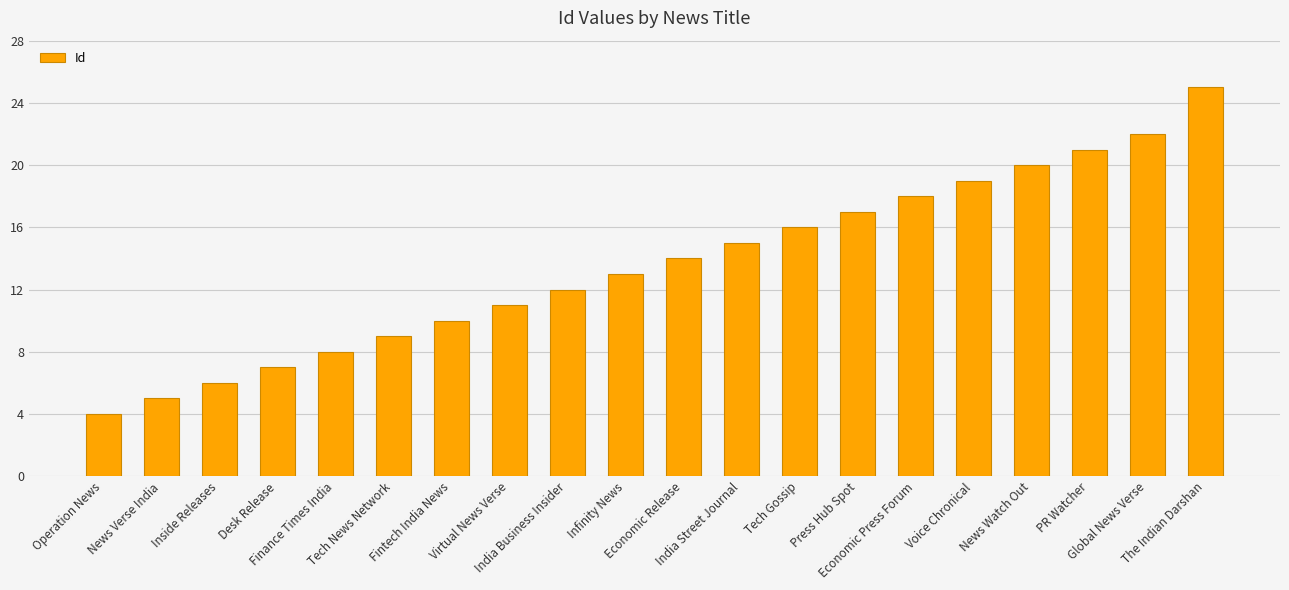

What is the sum of all values?

272